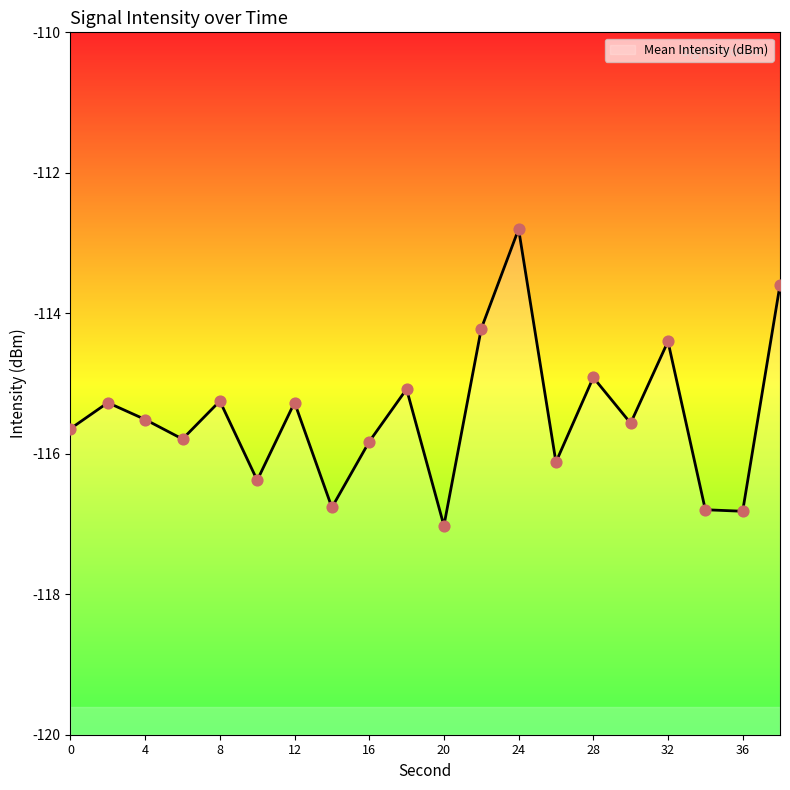

Between 18 and 16, which is larger?

18